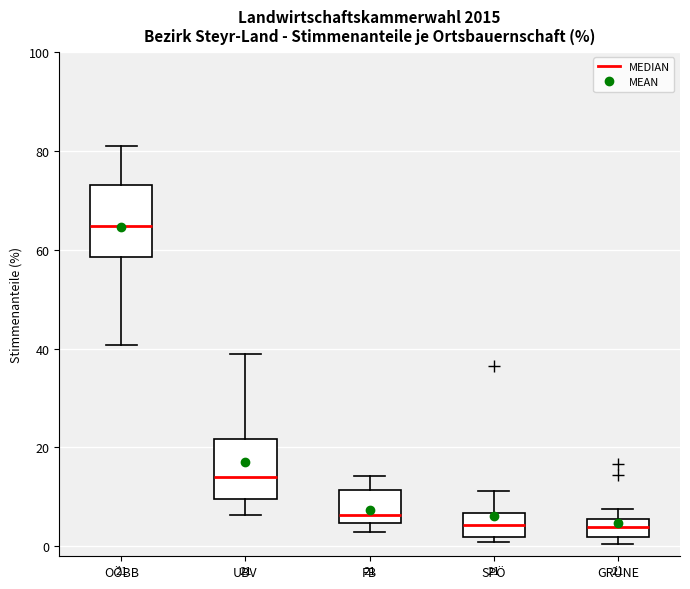

Comparing the boxes themselves (not the whiskers), which one is the tallest?

OÖBB